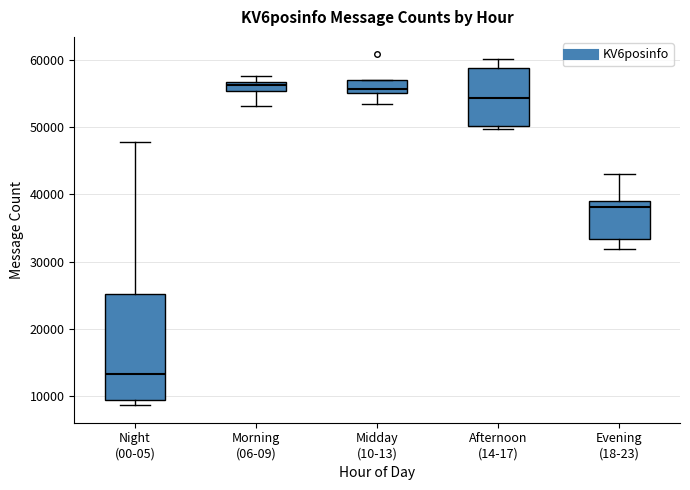

Where does the median line of the box for Afternoon (14-17) sit on the y-axis? The values are not printed on the chart, so give them approximately, as read against the axis.

54000